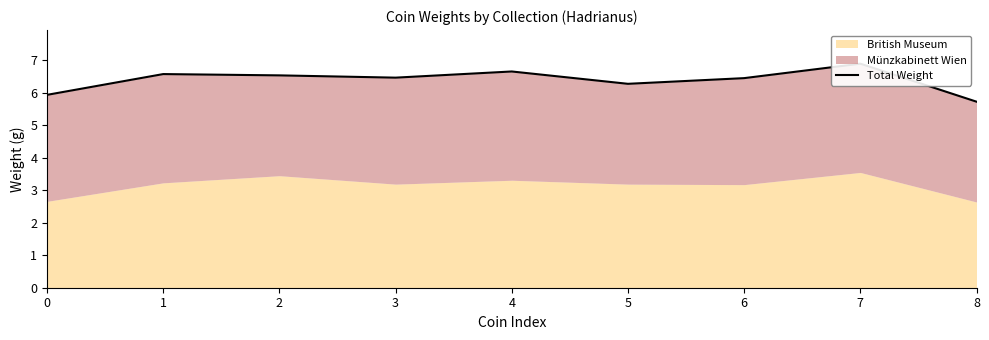

At which category does the data reach its first local peak?

1